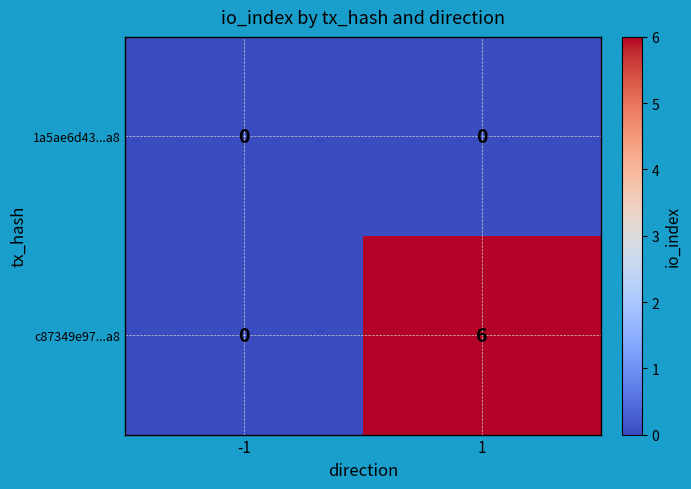

List the series in order of their overall mean, lowest first.

1a5ae6d43...a8, c87349e97...a8